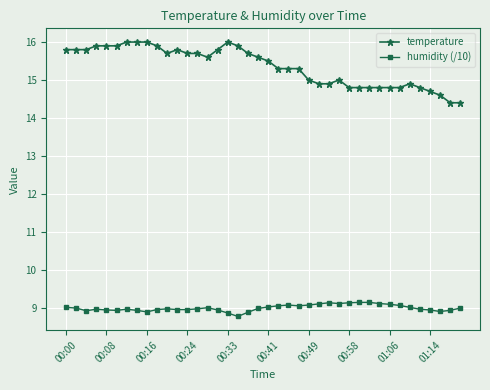

True or false: temperature and humidity (/10) cross at least once.

False